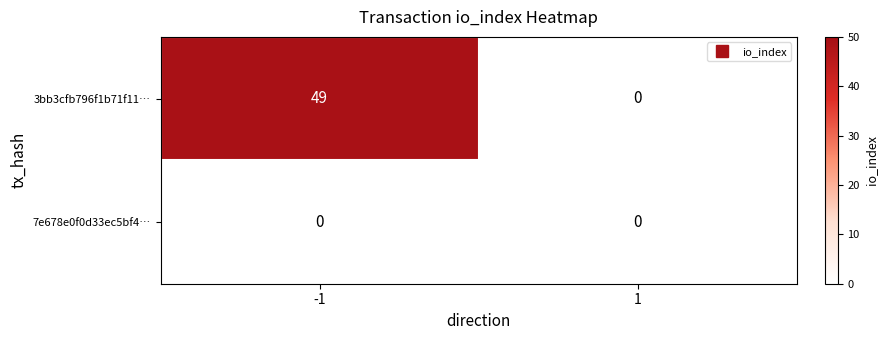

Which series has the largest total across all categories?

3bb3cfb796f1b71f11…